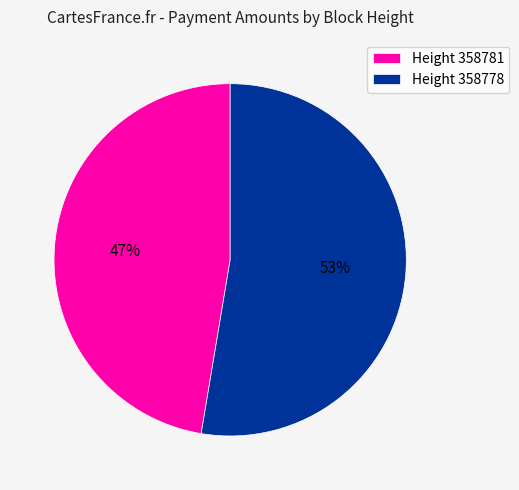

What percentage is the Height 358778 slice, to the nearest percent?

53%